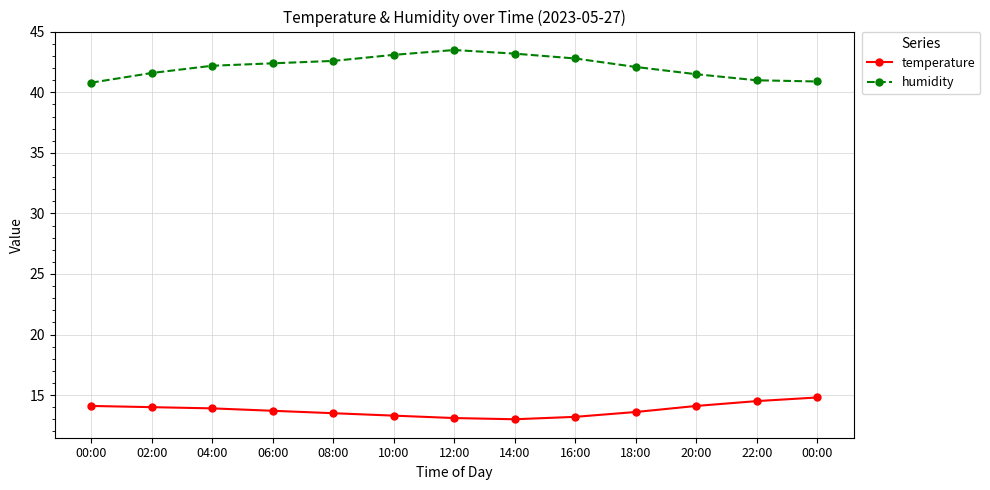

Reading left to right, transcribe all the data shown in this chart.

temperature: 14.1	14.0	13.9	13.7	13.5	13.3	13.1	13.0	13.2	13.6	14.1	14.5	14.8
humidity: 40.8	41.6	42.2	42.4	42.6	43.1	43.5	43.2	42.8	42.1	41.5	41.0	40.9